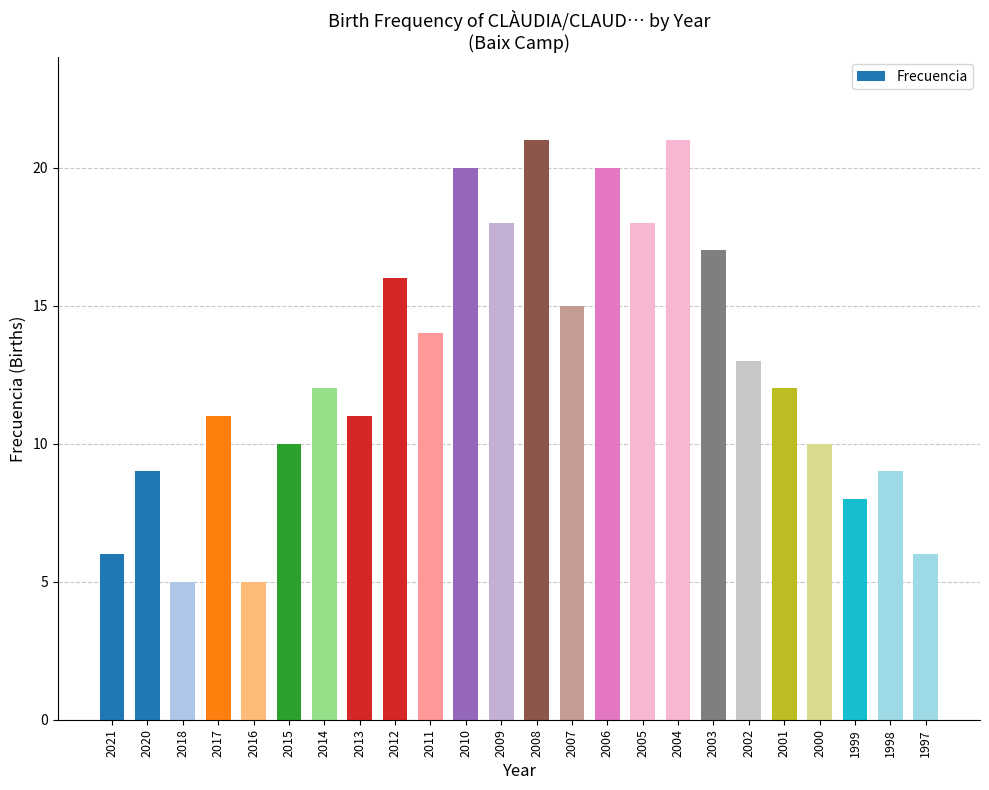

What is the maximum value shown in the chart?

21